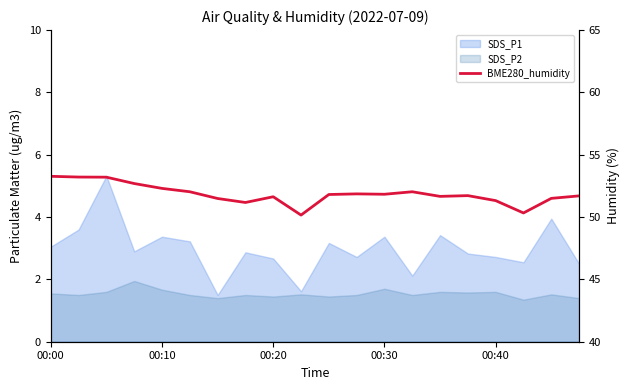

How many values are below 51?

2